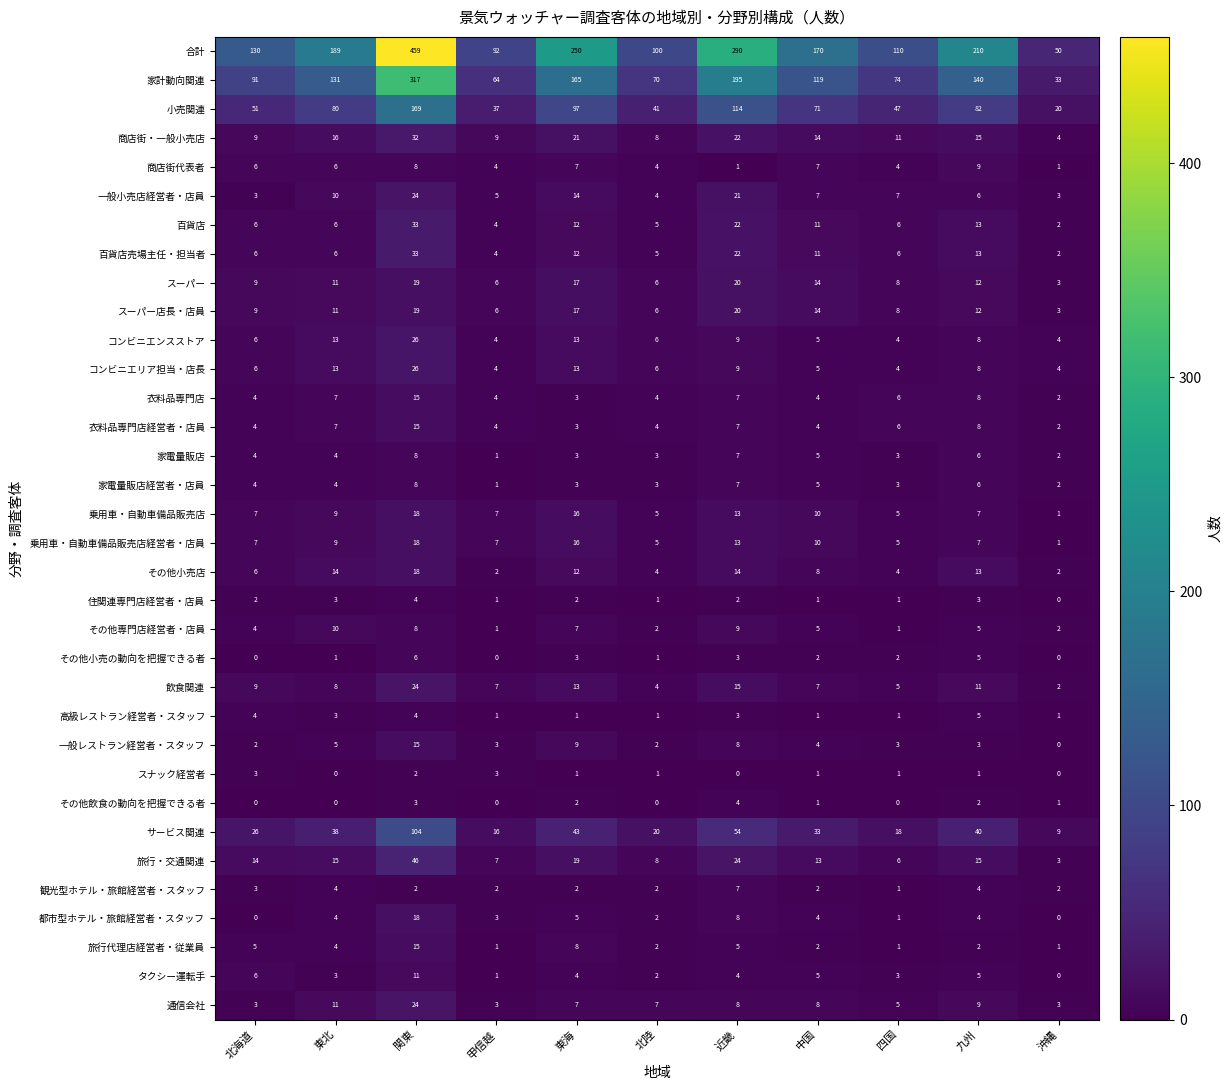

What is the difference between the maximum and second lowest values in the 商店街・一般小売店 series?

24